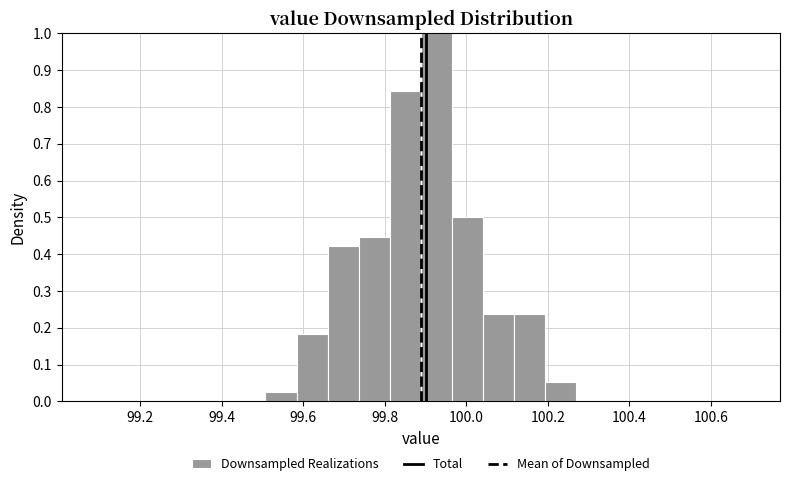

Around what value on the x-axis is the tallest bar? Give the approximate position of its centre, as read against the axis.

99.92